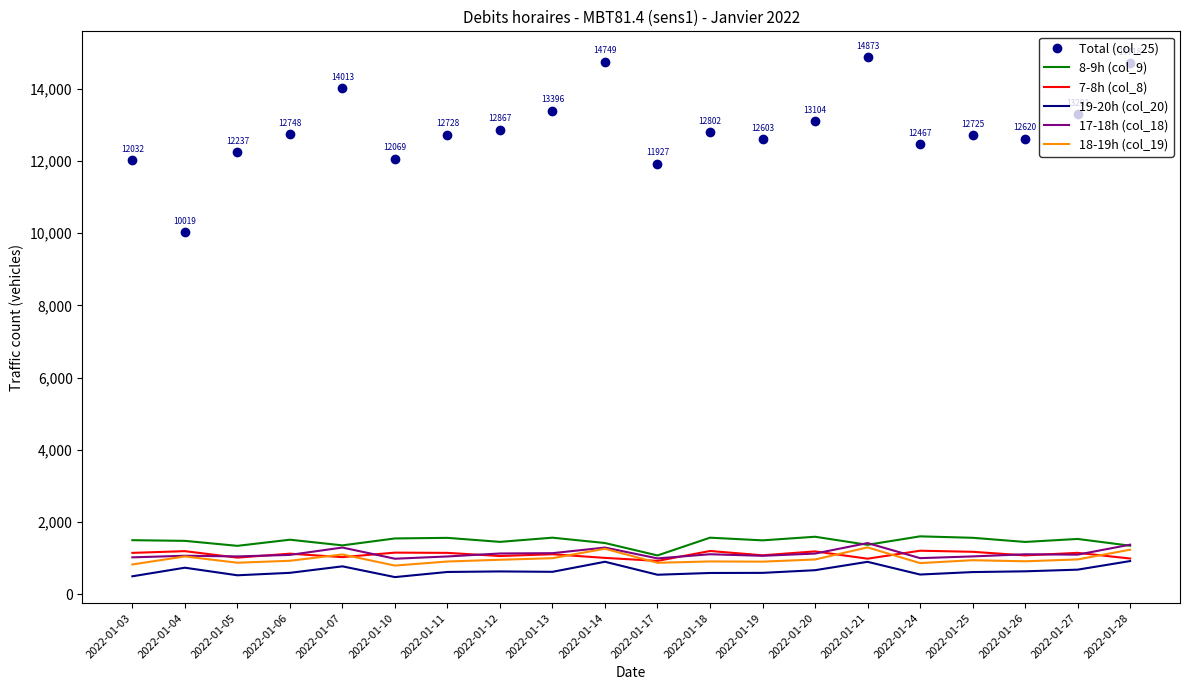

True or false: Total (col_25) and 19-20h (col_20) intersect in this chart.

False